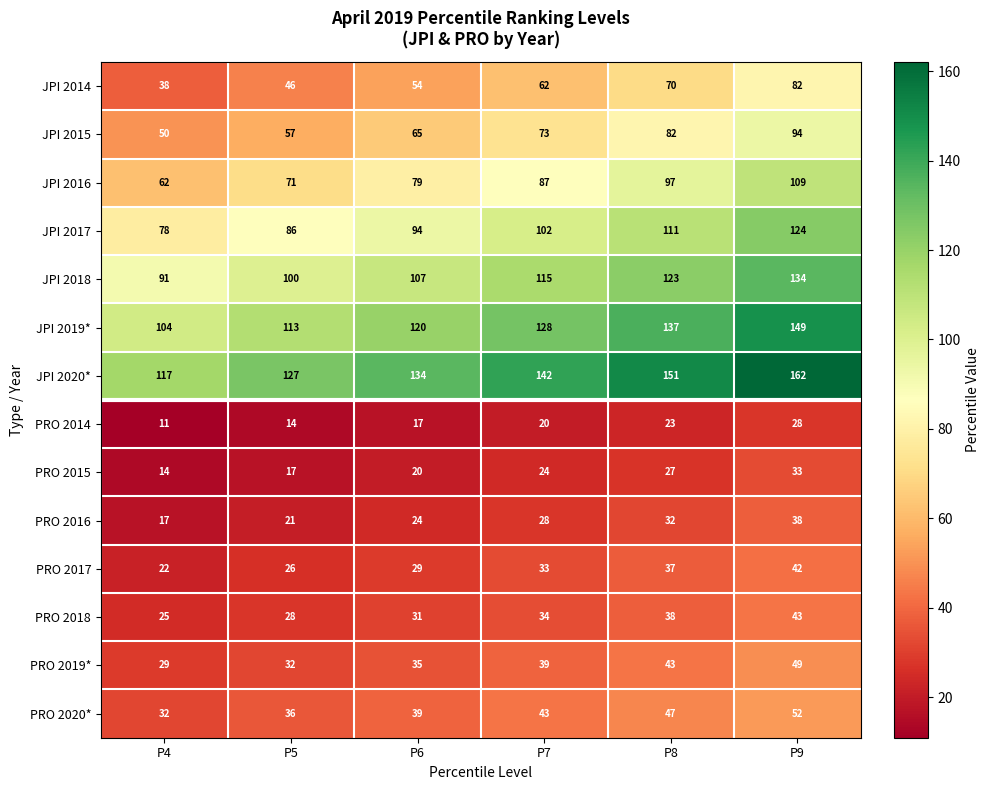

How many data points in PRO 2019* are less than 39?

3